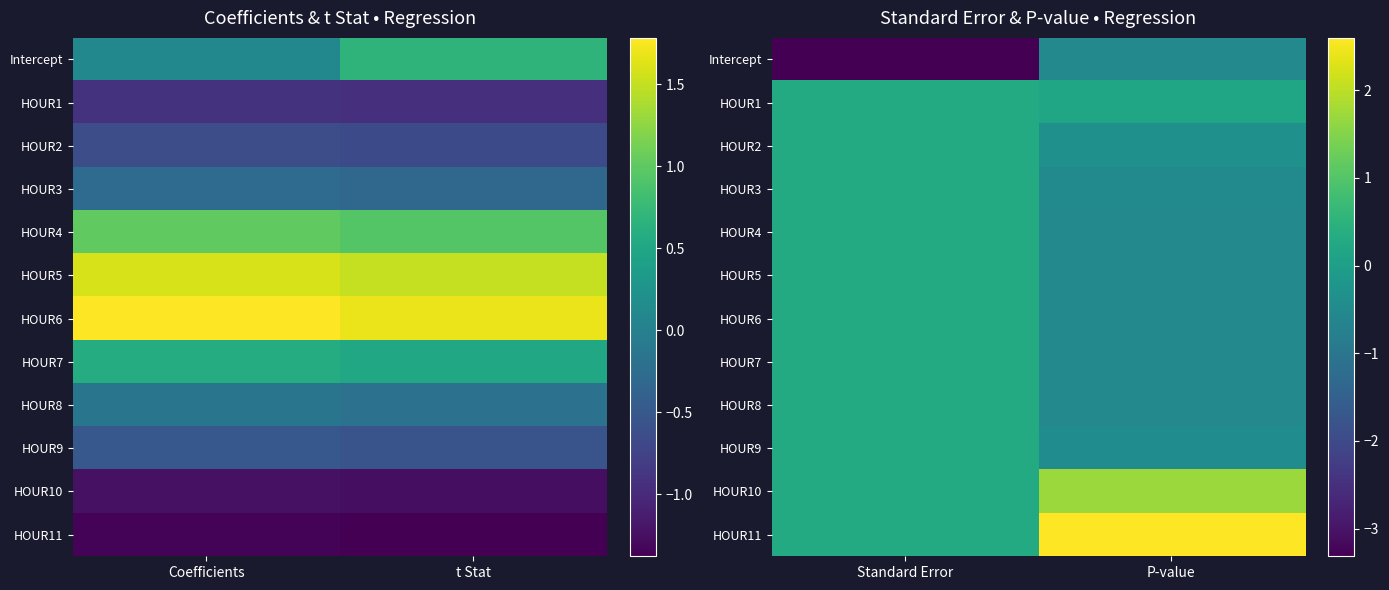

At which category is the sum across all series the highest?

Standard Error